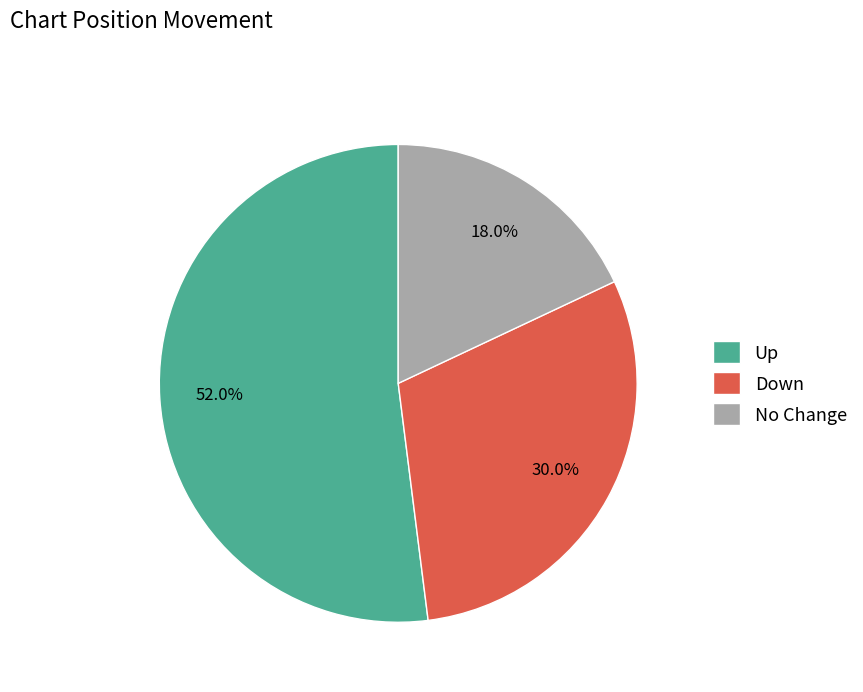

What is the ratio of the value at Down to the value at No Change?

1.7